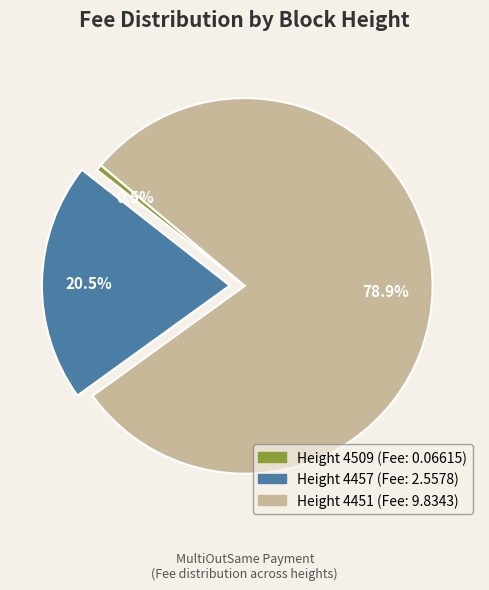

Count the number of slices in the pie.

3